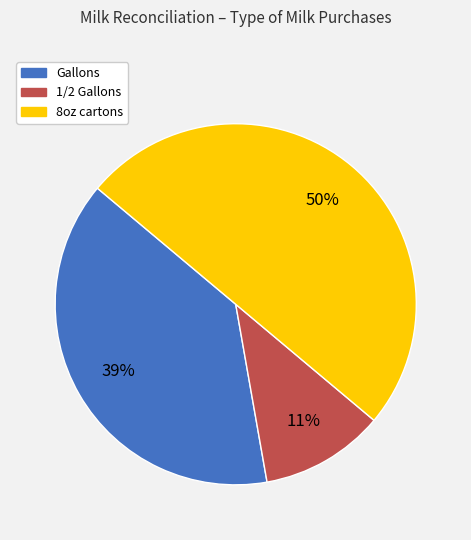

Which has a higher value, 1/2 Gallons or Gallons?

Gallons